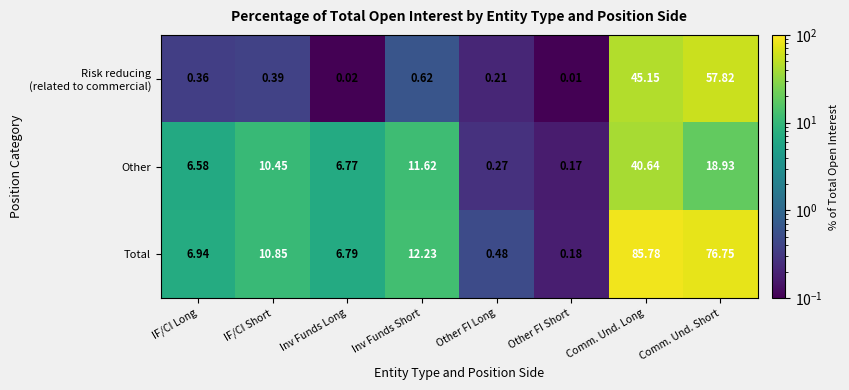

How many distinct data groups are displayed?

3